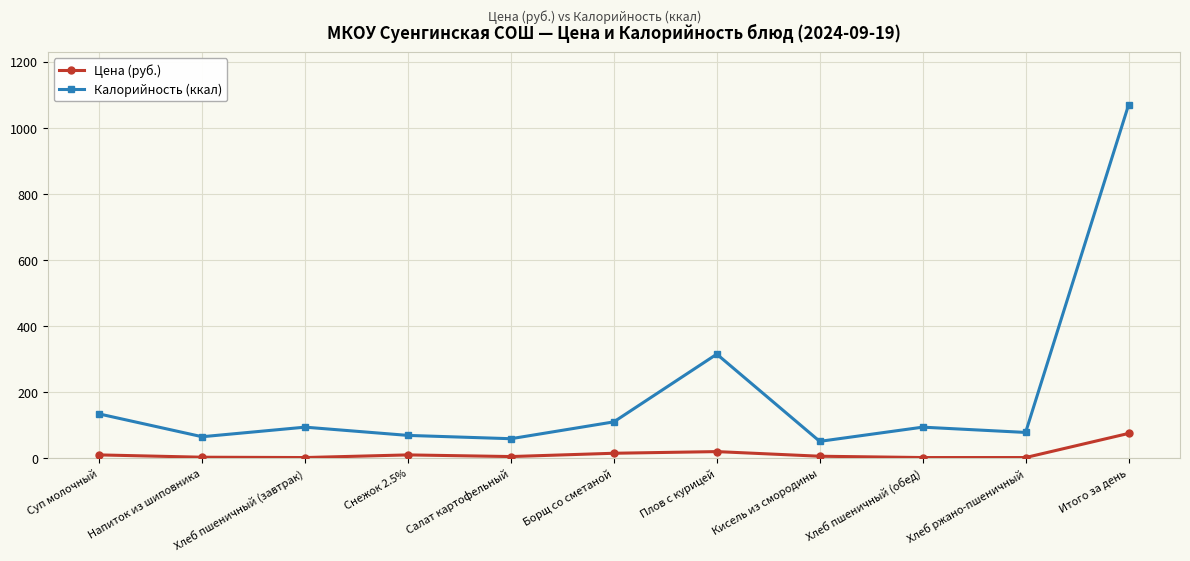

What is the label of the 4th point from the left?

Снежок 2.5%